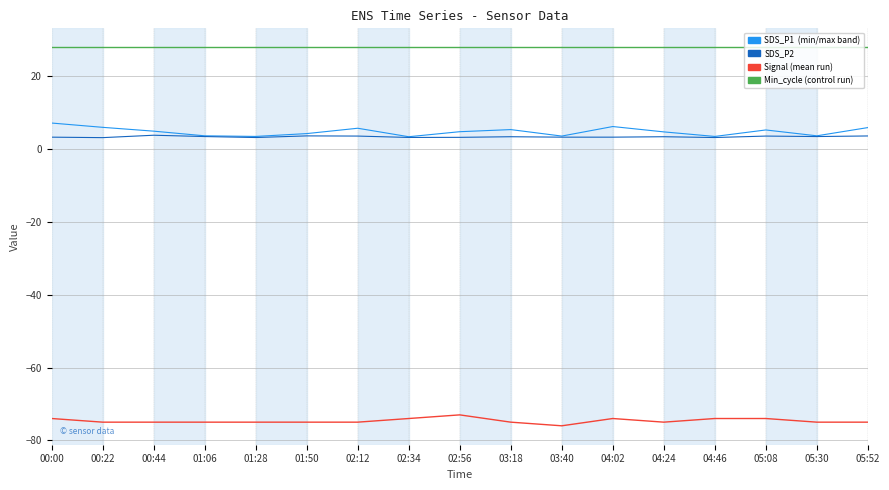

What is the difference between the highest and lowest values at 03:40?

104.0